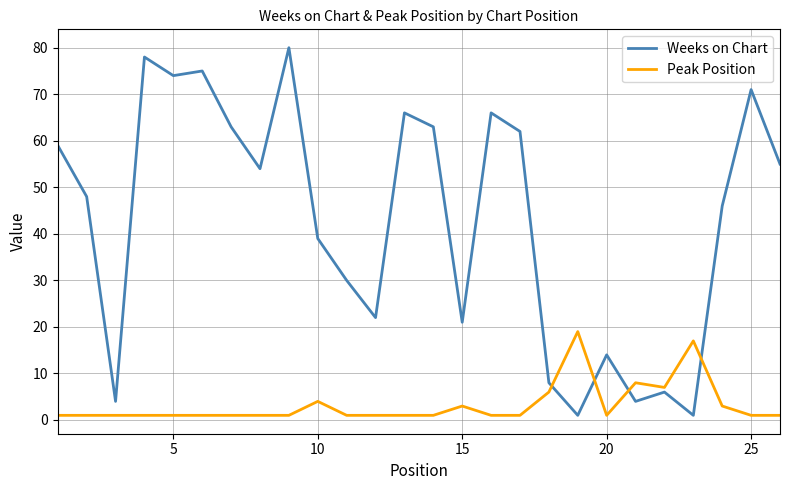

What is the minimum value shown in the chart?

1